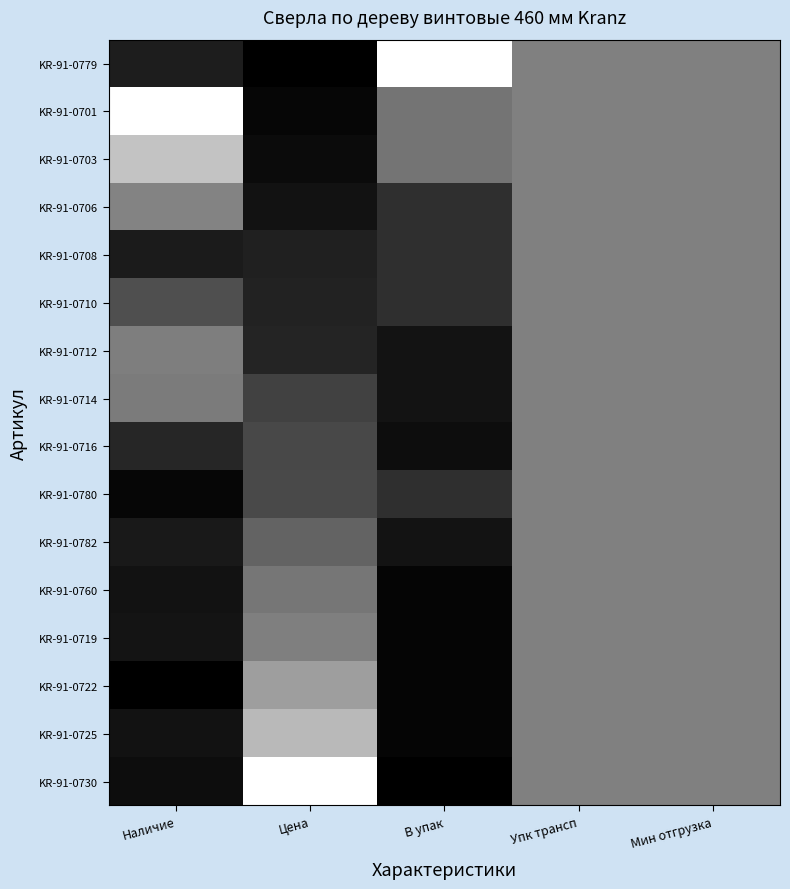

Between Мин отгрузка and Наличие, which is larger?

Мин отгрузка